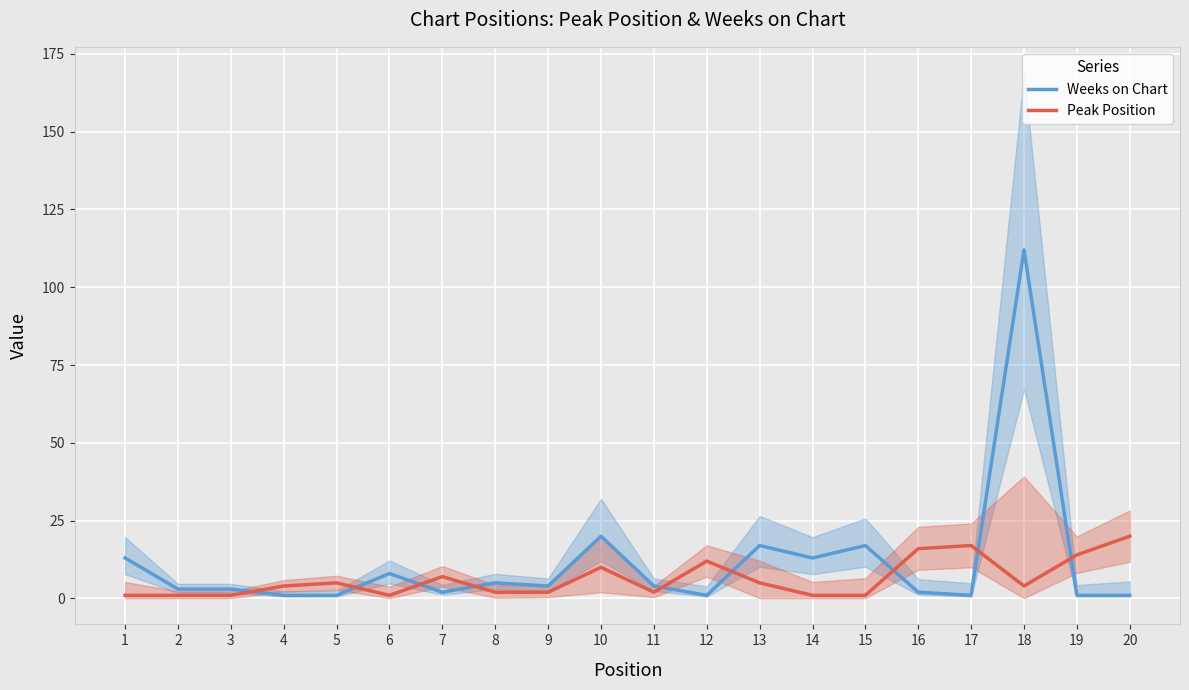

Reading left to right, transcribe all the data shown in this chart.

Weeks on Chart: 13	3	3	1	1	8	2	5	4	20	4	1	17	13	17	2	1	112	1	1
Peak Position: 1	1	1	4	5	1	7	2	2	10	2	12	5	1	1	16	17	4	14	20